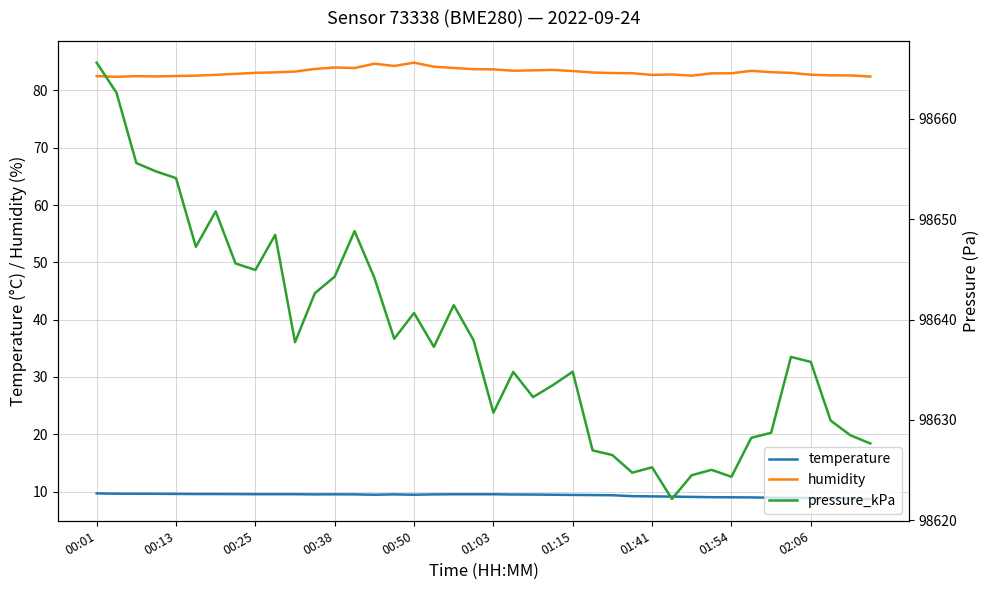

How many lines are shown in the chart?

3